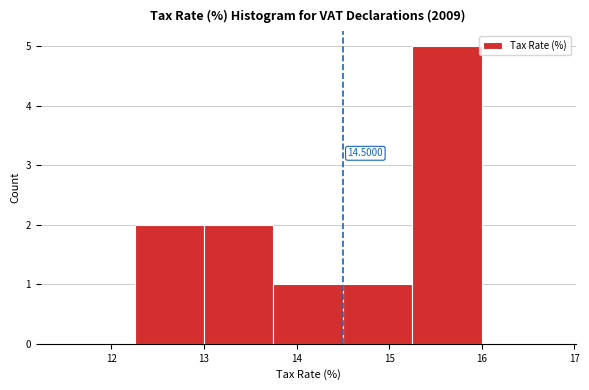

Which range on the x-axis has the tallest bar?

15.25 to 16.00